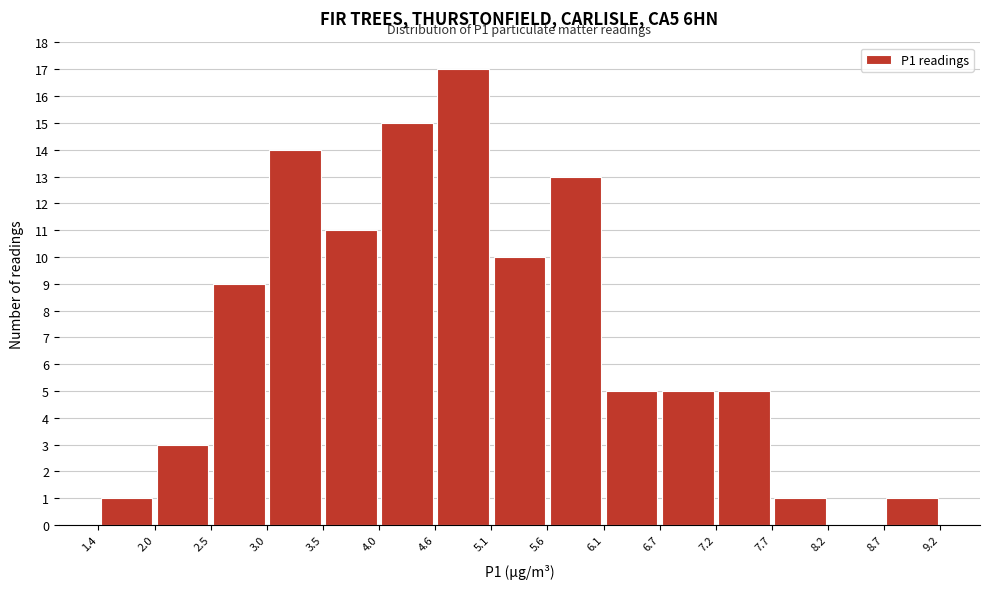

Which range on the x-axis has the tallest bar?

4.6 to 5.1